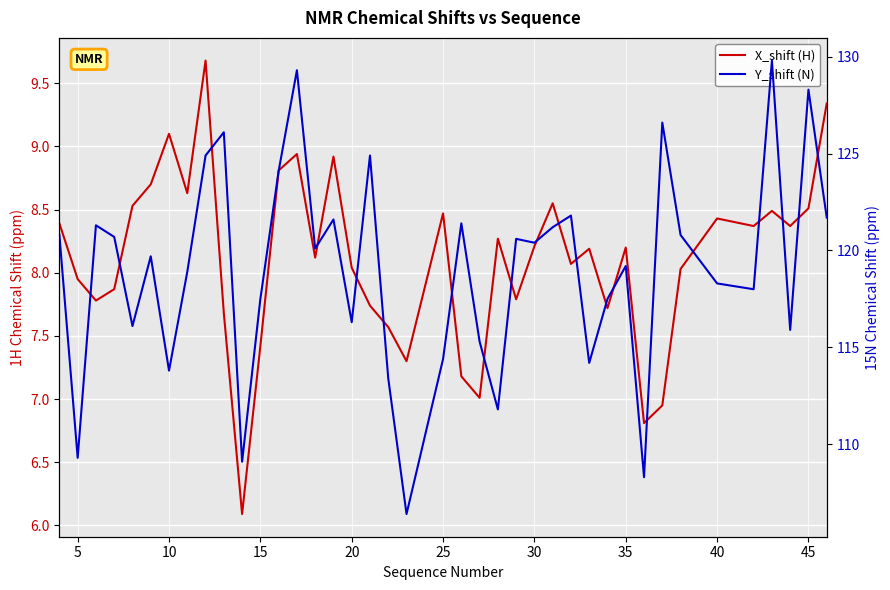

True or false: X_shift (H) and Y_shift (N) cross at least once.

False